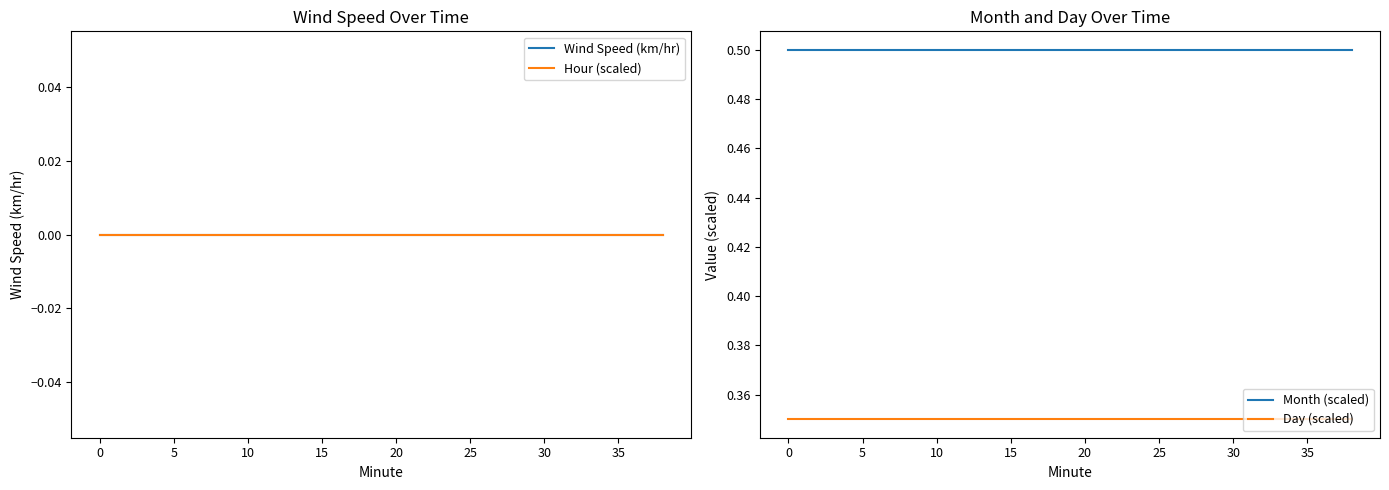

True or false: Day (scaled) and Wind Speed (km/hr) cross at least once.

False